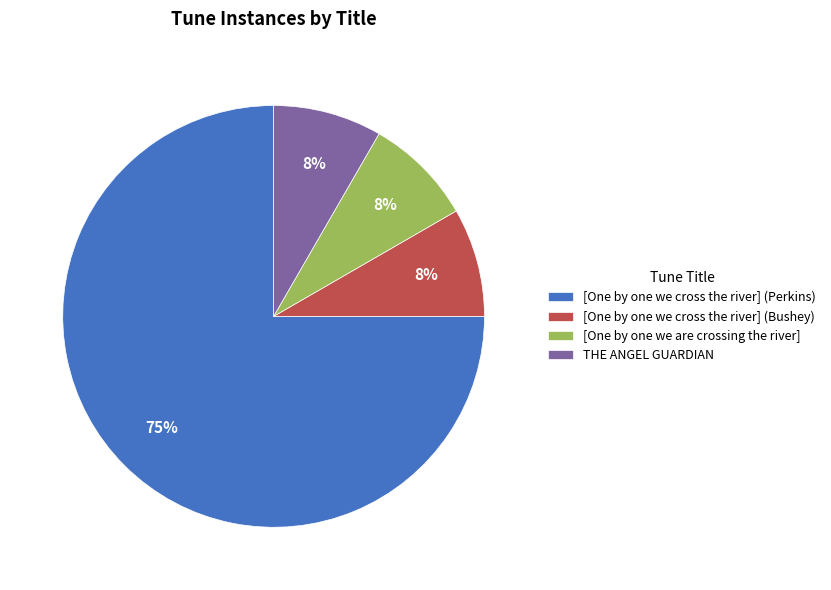

Count the number of slices in the pie.

4